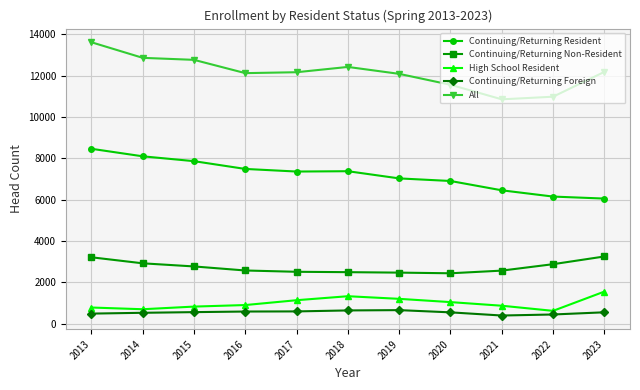

True or false: High School Resident and All cross at least once.

False